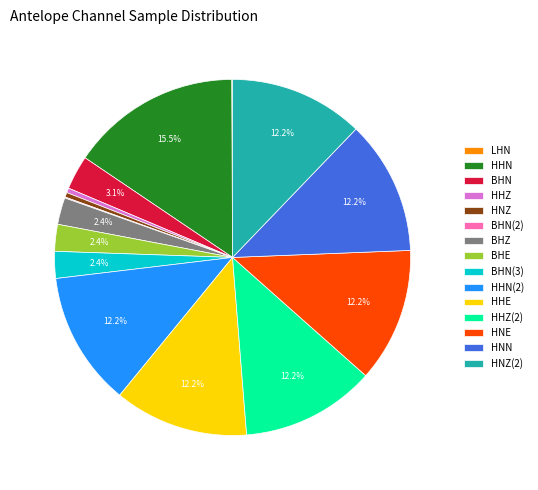

To the nearest percent, what portion does HHN(2) represent?

12%